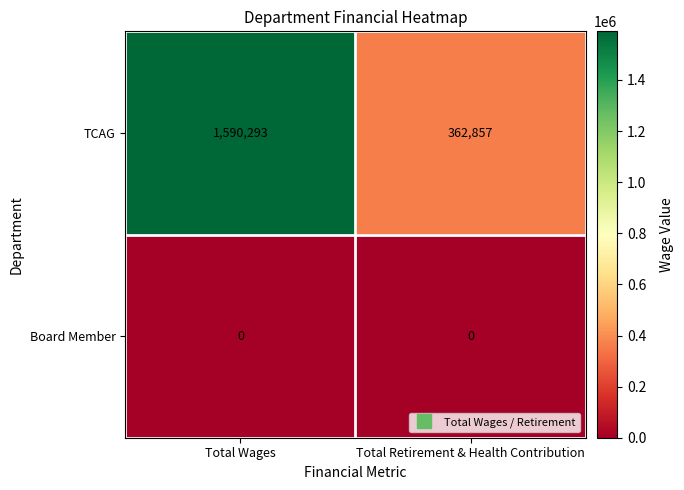

Count the number of data series in this chart.

2